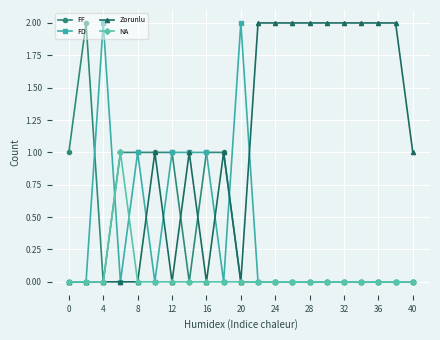

Which series has the largest total across all categories?

Zorunlu